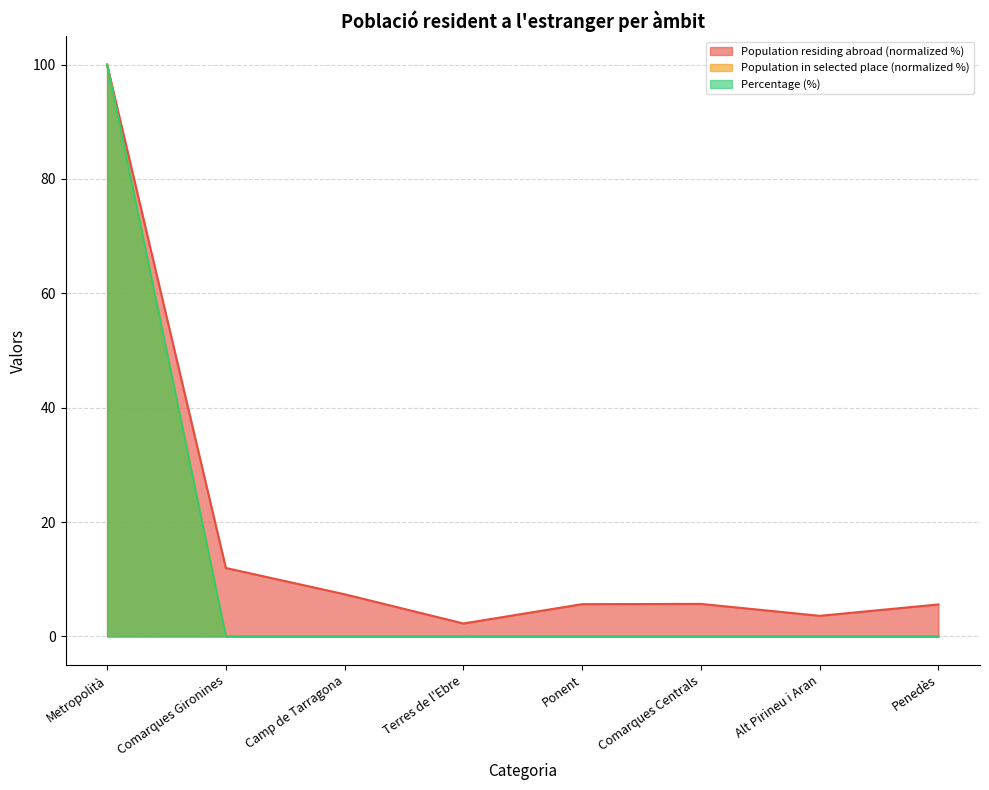

How many lines are shown in the chart?

3